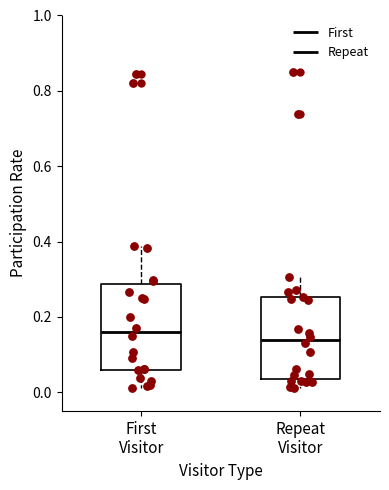

Reading left to right, read every box against the y-axis: the position of its median line, the range the box covers, and the ends of its whiskers. The values are not printed on the chart, so give them approximately, as read against the axis.

First Visitor: median 0.16, box 0.06 to 0.28, whiskers 0.02 to 0.38
Repeat Visitor: median 0.14, box 0.04 to 0.26, whiskers 0.02 to 0.30